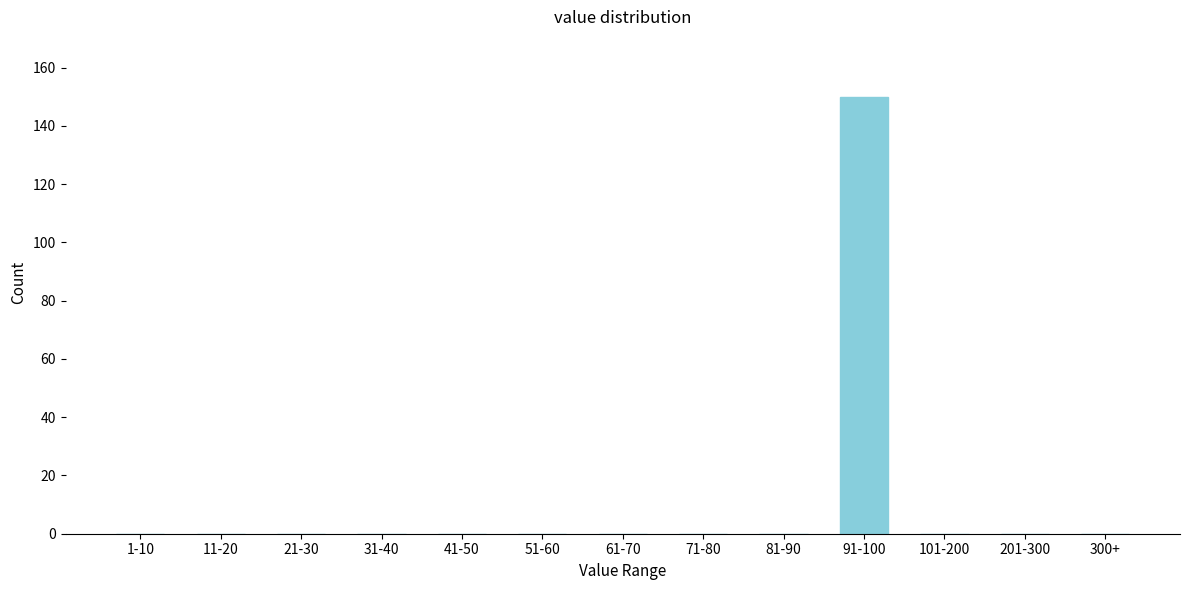

Reading left to right, list all the values displayed in this chart.

1-10=0	11-20=0	21-30=0	31-40=0	41-50=0	51-60=0	61-70=0	71-80=0	81-90=0	91-100=150	101-200=0	201-300=0	300+=0